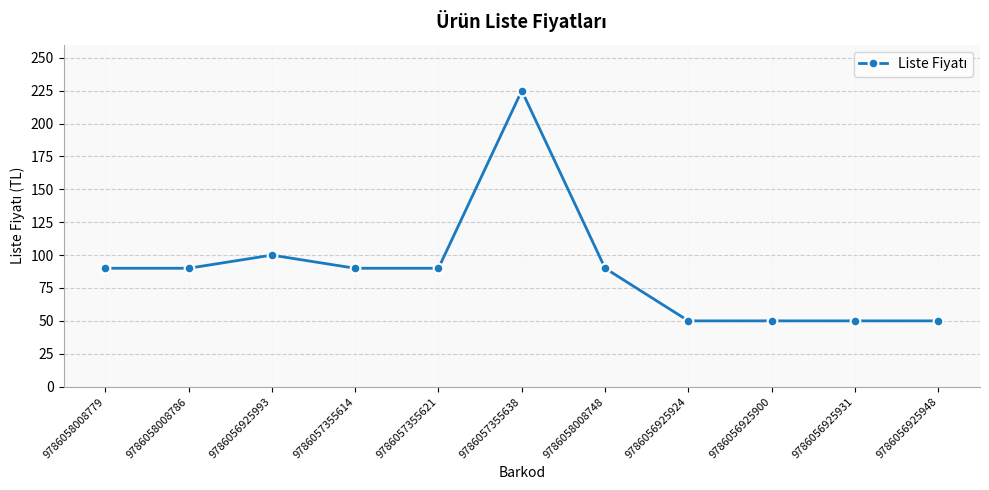

Reading left to right, extract all data points from this chart.

9786058008779=90	9786058008786=90	9786056925993=100	9786057355614=90	9786057355621=90	9786057355638=225	9786058008748=90	9786056925924=50	9786056925900=50	9786056925931=50	9786056925948=50